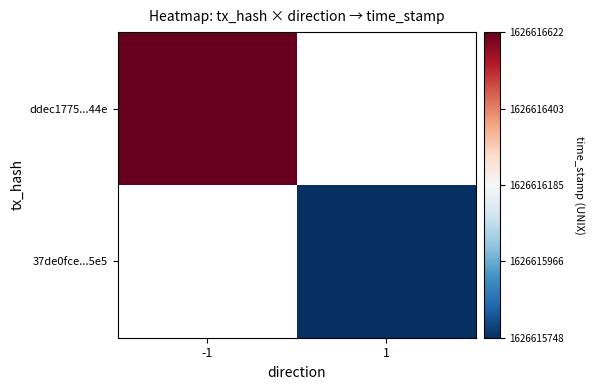

How many data points does each series have?

2